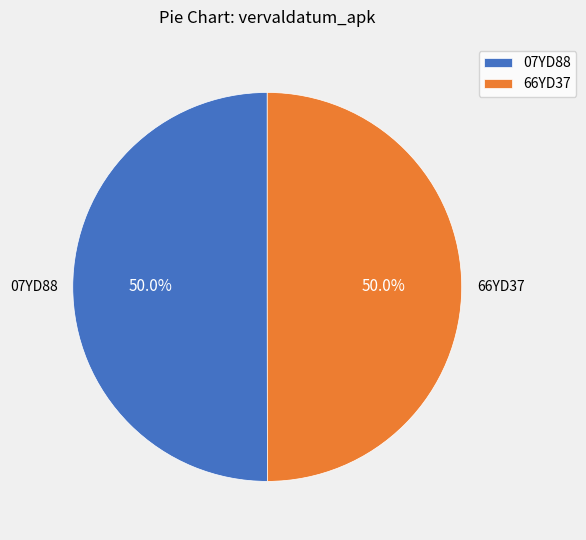

What is the total percentage of 66YD37 and 07YD88?

100.0%